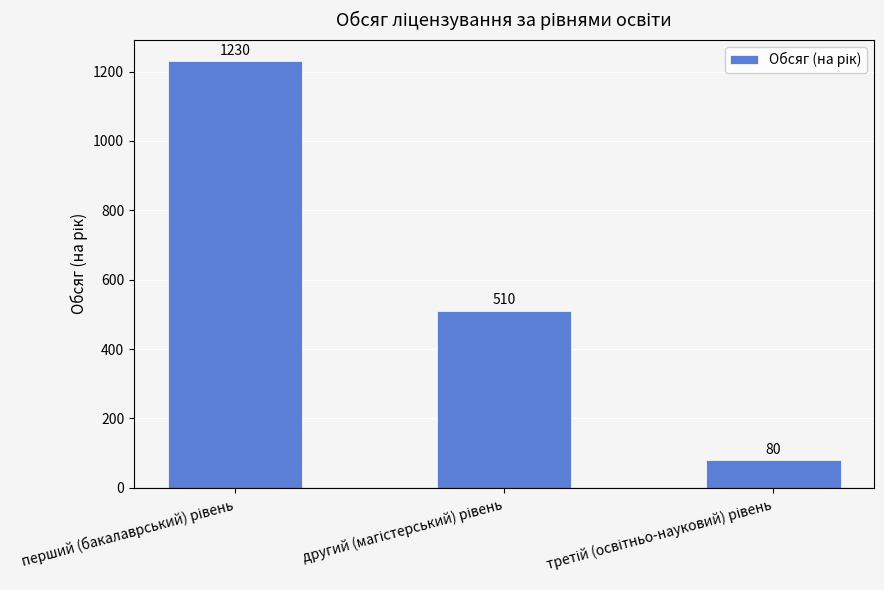

What is the greatest value displayed?

1230